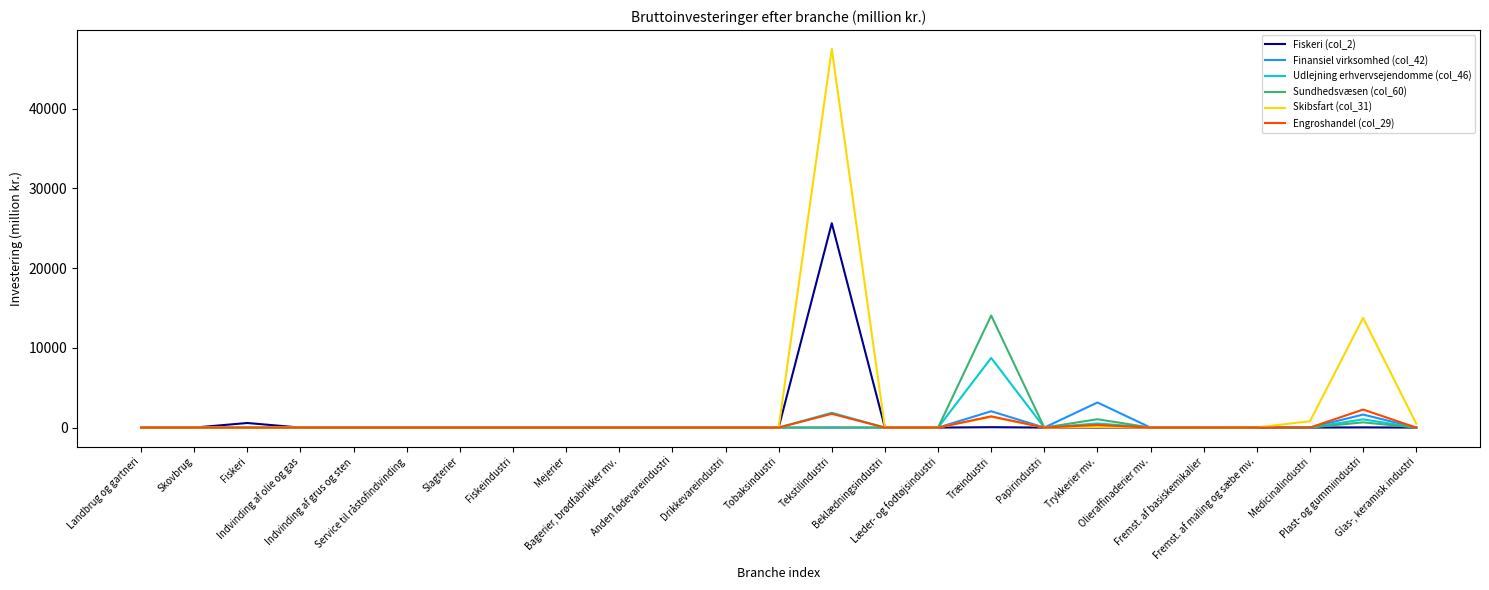

What is the maximum value for Skibsfart (col_31)?

47462.7